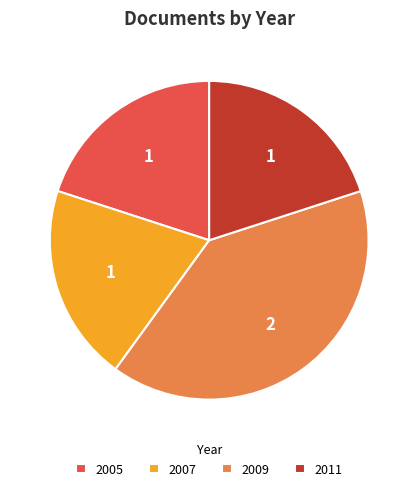

Approximately how many times larger is the value at 2009 compared to 2011?

2.0